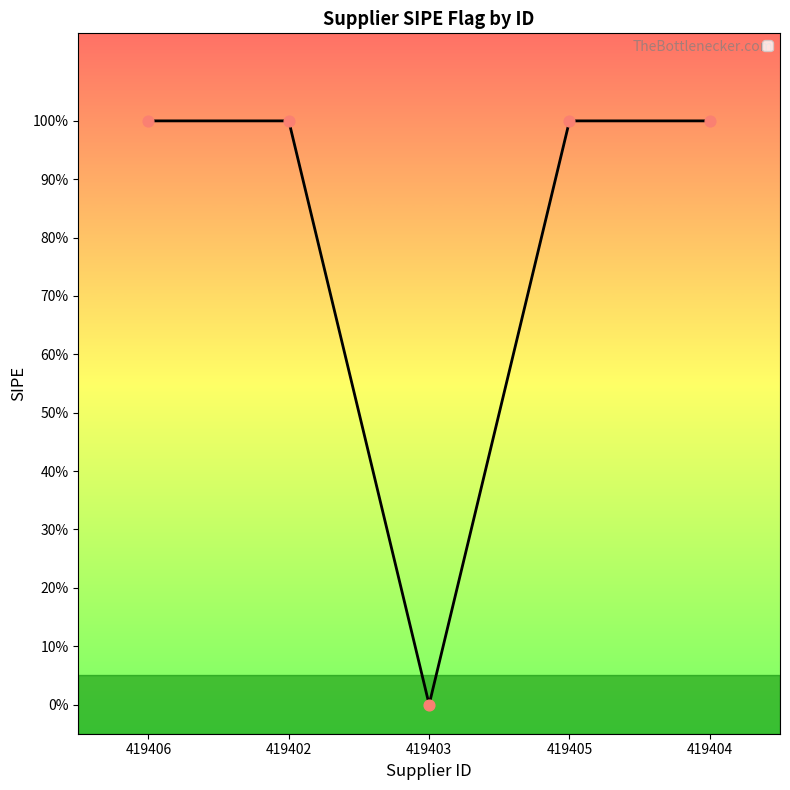

Between 419406 and 419403, which is larger?

419406